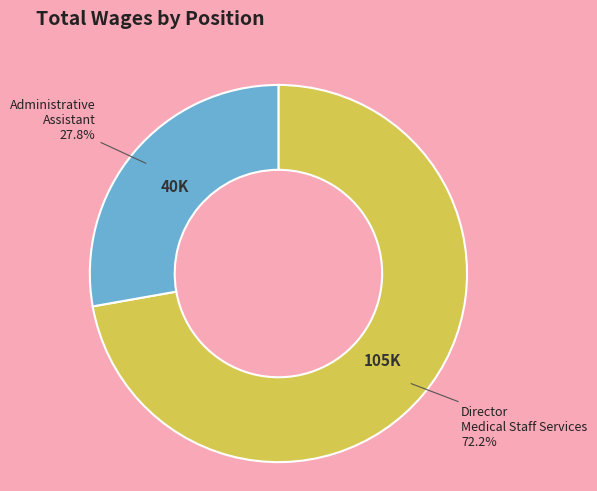

To the nearest percent, what is the combined percentage of Director Medical Staff Services and Administrative Assistant?

100%